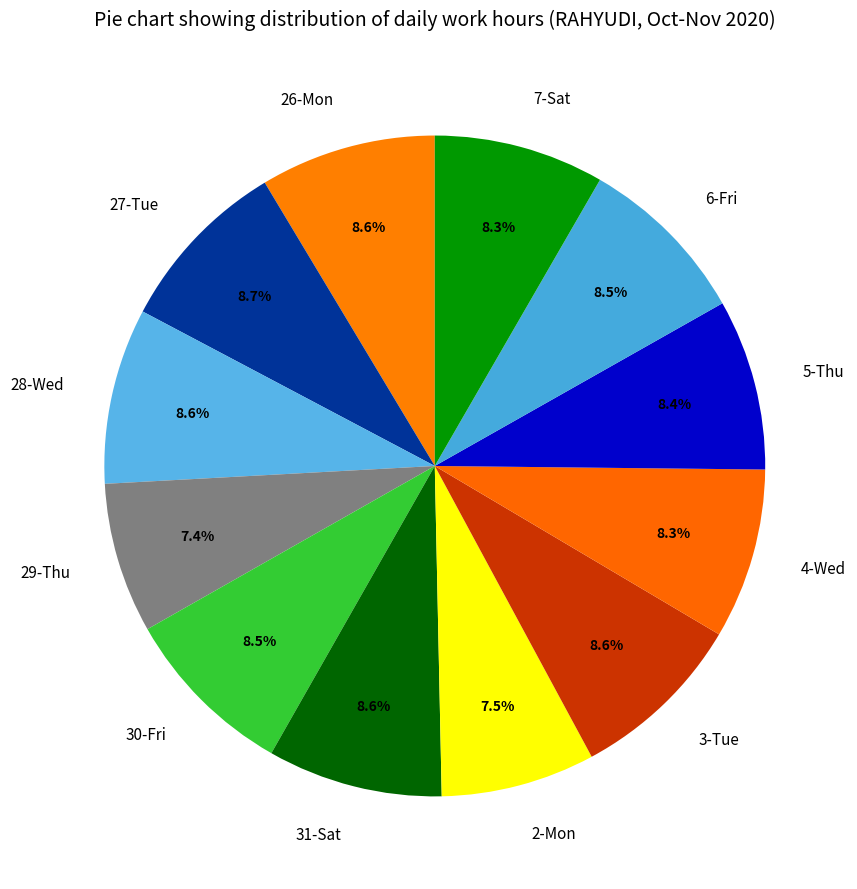

Approximately how many times larger is the value at 30-Fri compared to 2-Mon?

1.1